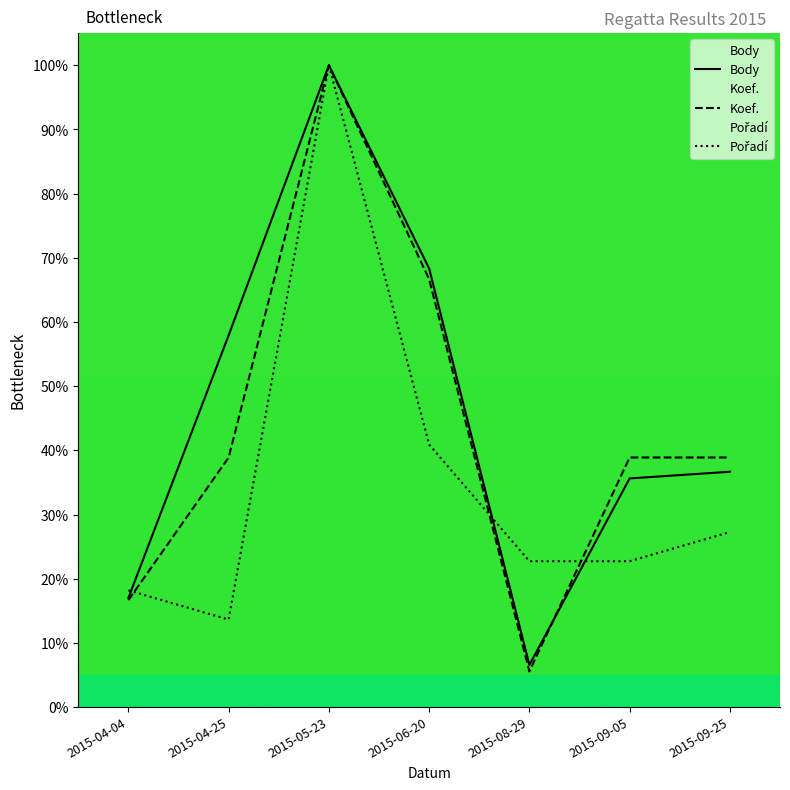

Between which two adjacent categories do Pořadí and Koef. first intersect?

2015-04-04 and 2015-04-25